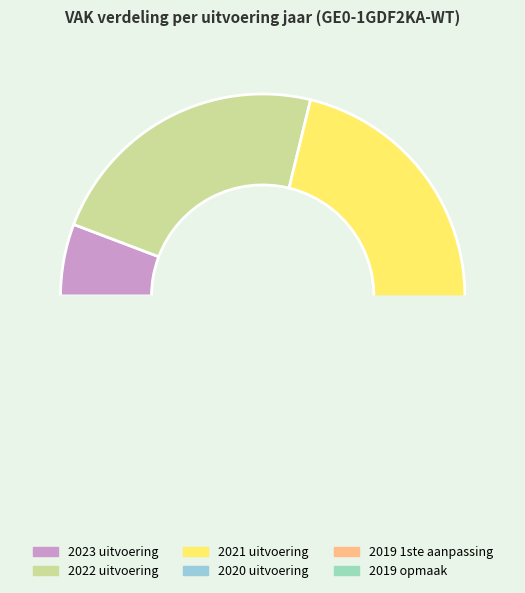

True or false: 2022 uitvoering accounts for 37% of the total.

False